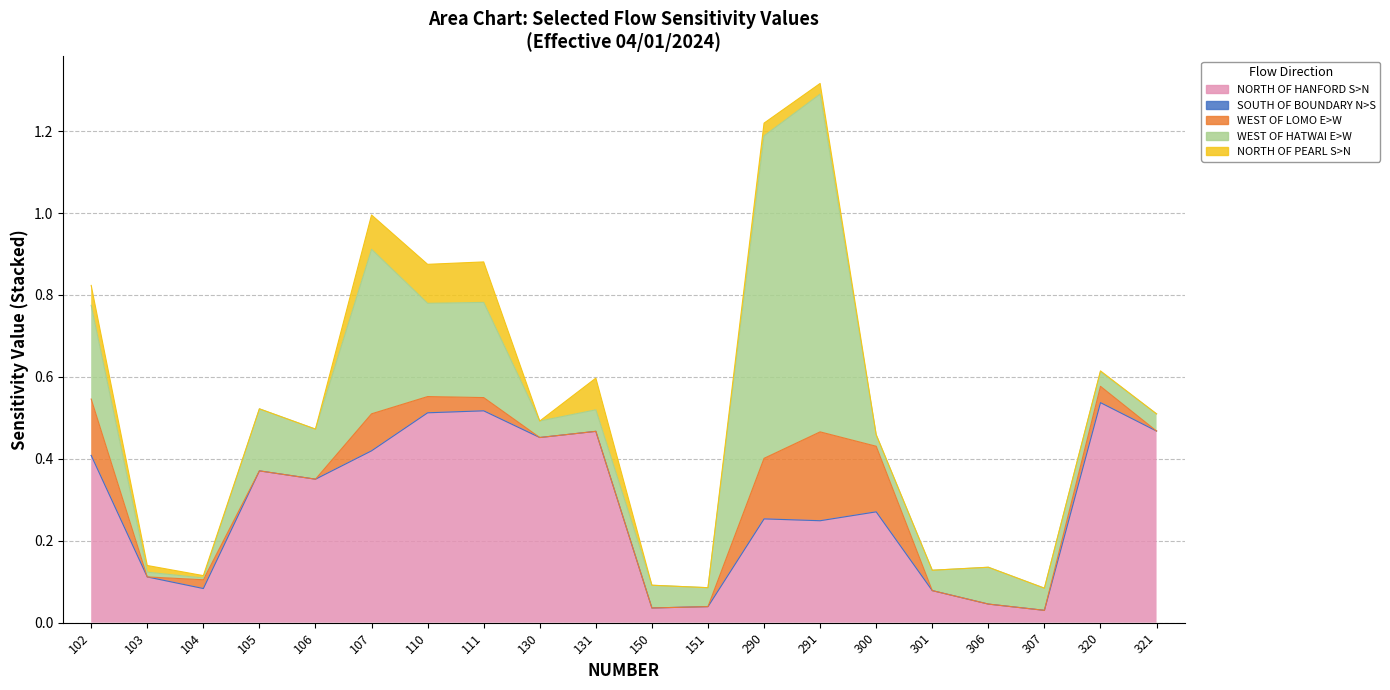

The WEST OF HATWAI E>W series shows 0.4 at 111. True or false?

False